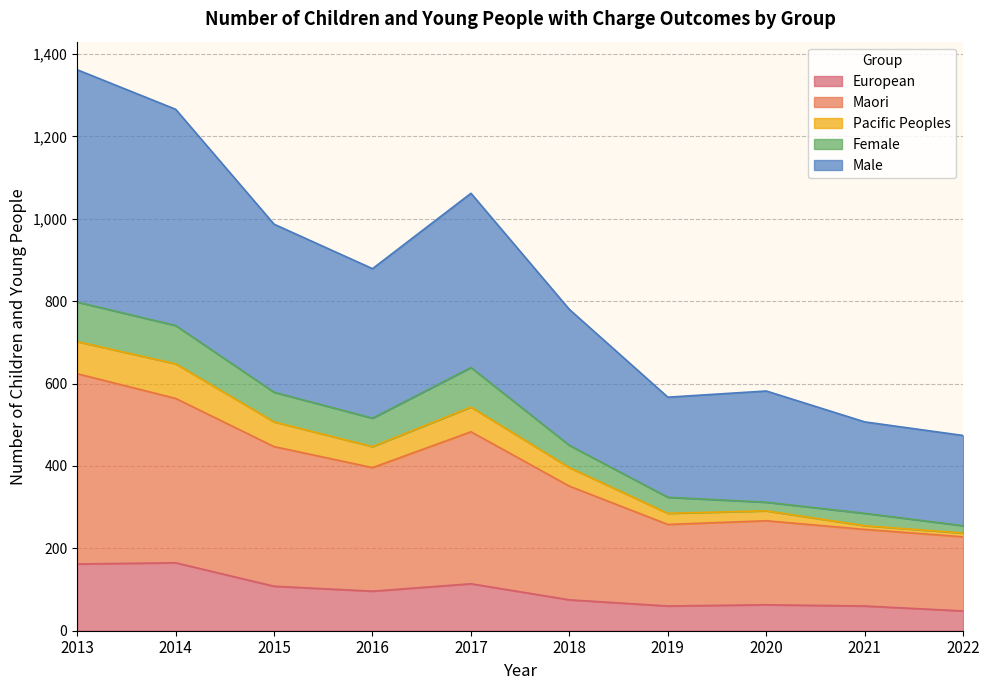

At which label is European closest to 106?

2015